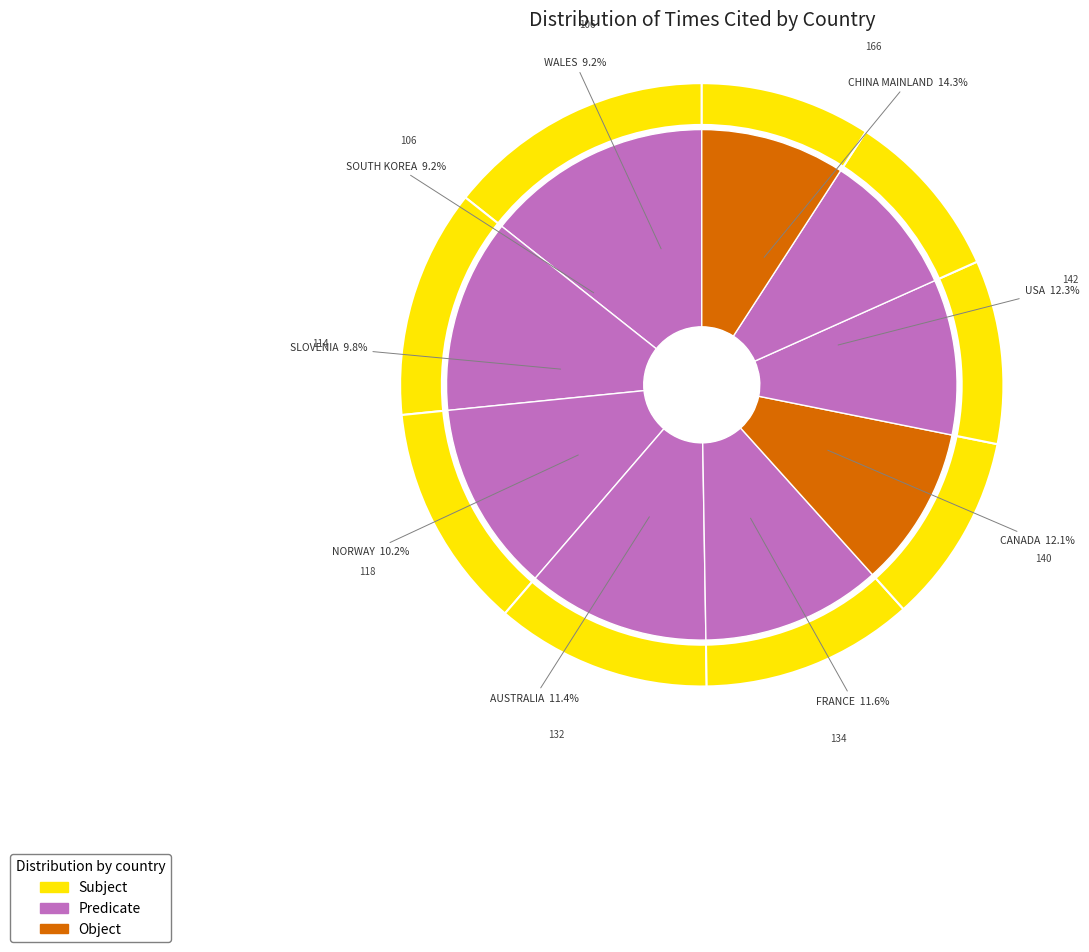

Is it true that USA is 12% of the pie?

True